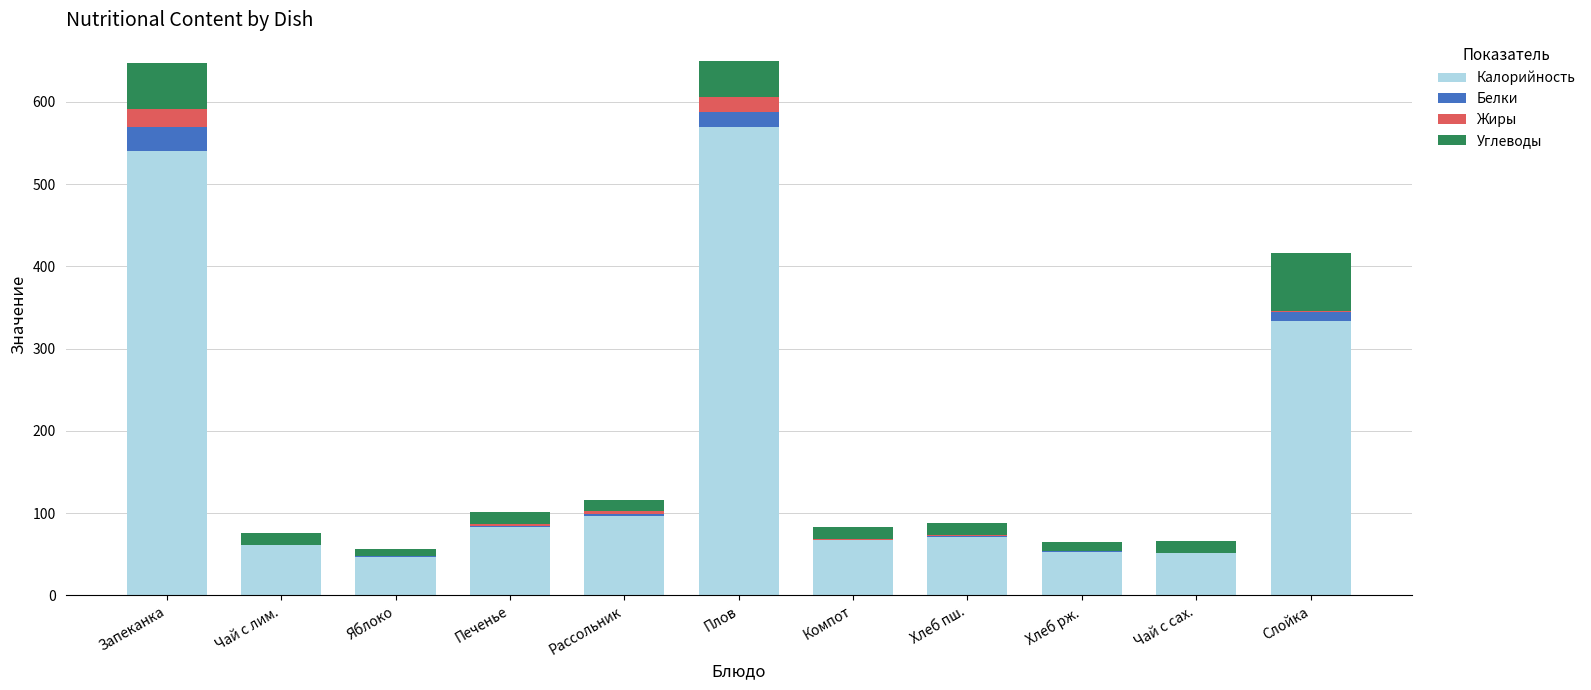

True or false: Калорийность has a value of 750.6 at Запеканка.

False